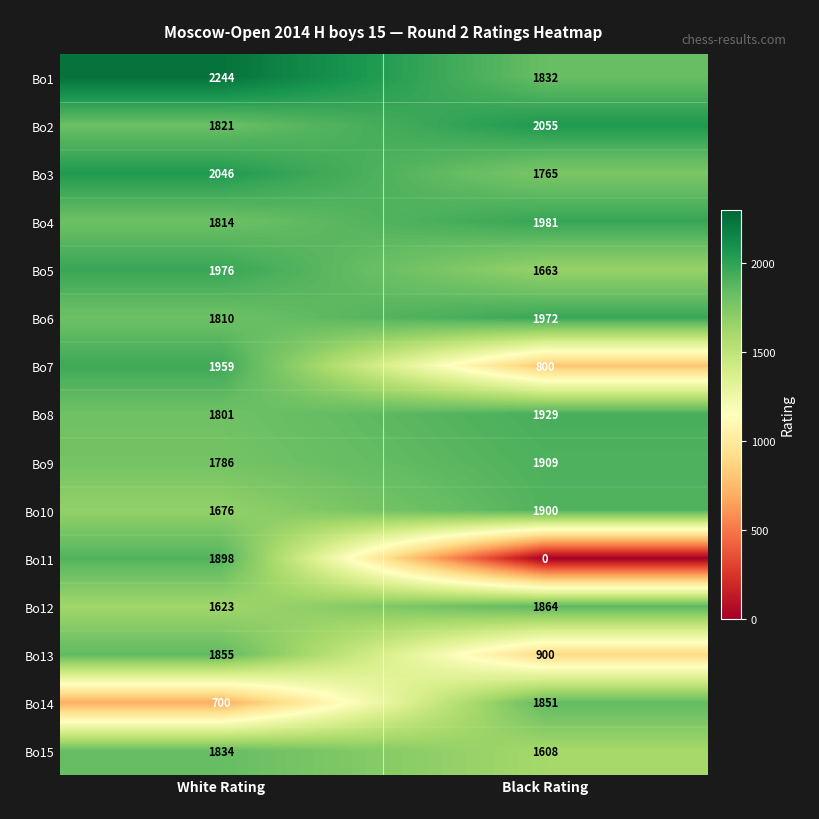

Rank the series by their maximum value, from lowest to highest.

Bo15, Bo14, Bo13, Bo12, Bo11, Bo10, Bo9, Bo8, Bo7, Bo6, Bo5, Bo4, Bo3, Bo2, Bo1